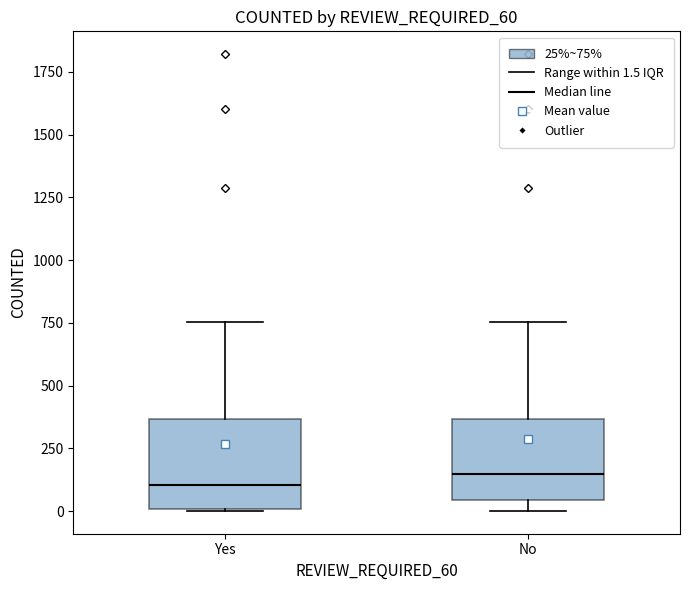

Reading left to right, transcribe this box plot: for each box, give where its median line is, the range the box spans, and where its two whiskers end, as read against the y-axis. The values are not printed on the chart, so give them approximately, as read against the axis.

Yes: median 100, box 0 to 350, whiskers 0 to 750
No: median 150, box 50 to 350, whiskers 0 to 750